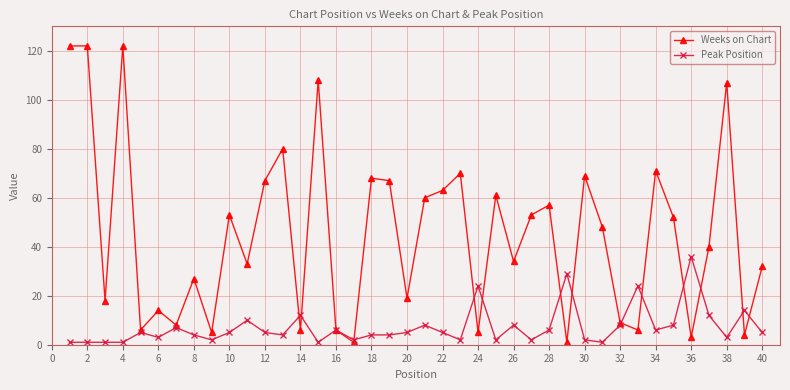

Does the chart display data point markers on the line(s)?

Yes